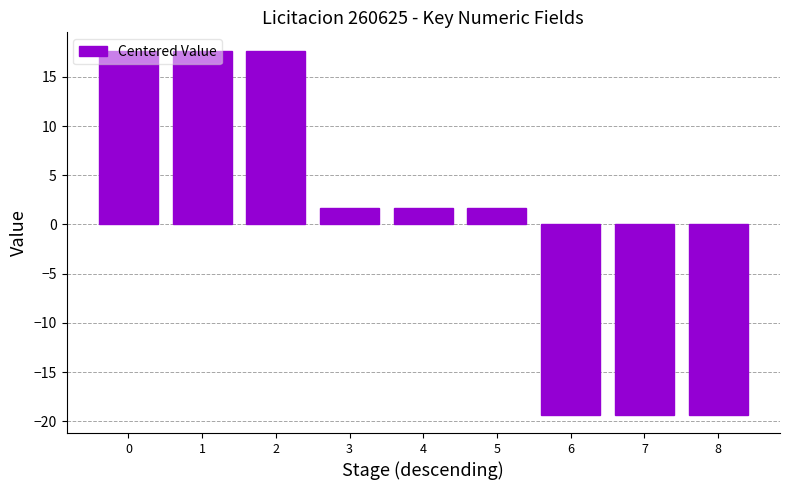

Reading left to right, what are all the values shown in this chart?

0=17.7	1=17.7	2=17.7	3=1.7	4=1.7	5=1.7	6=-19.3	7=-19.3	8=-19.3